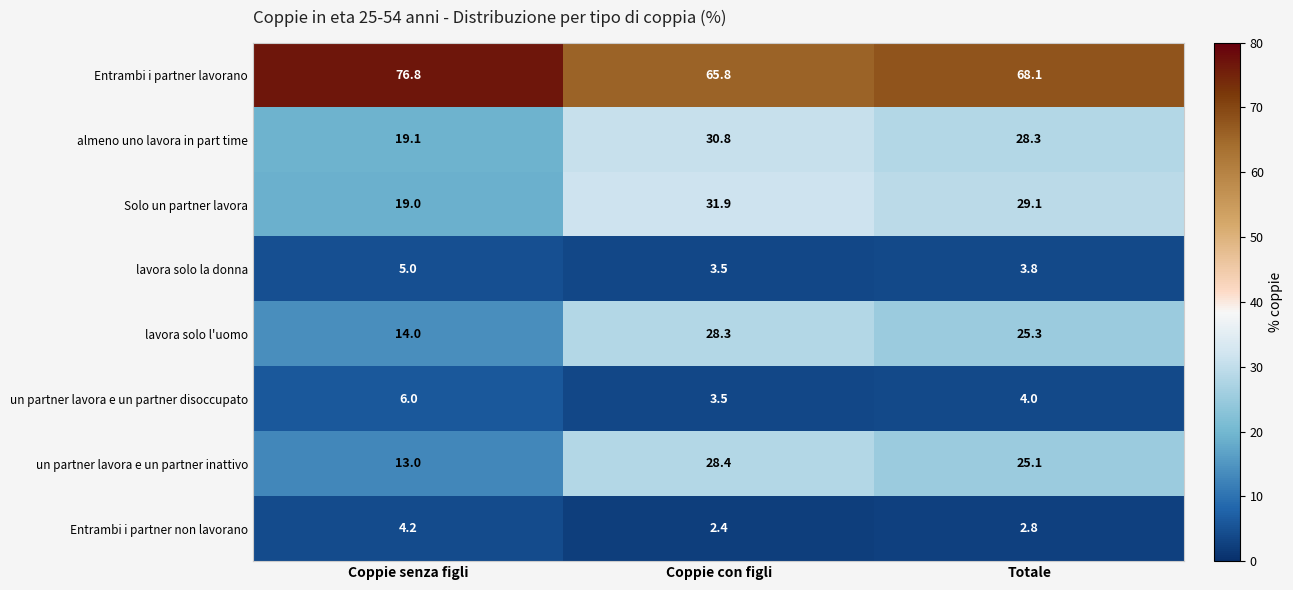

Is it true that lavora solo la donna equals 3.8 at Totale?

True